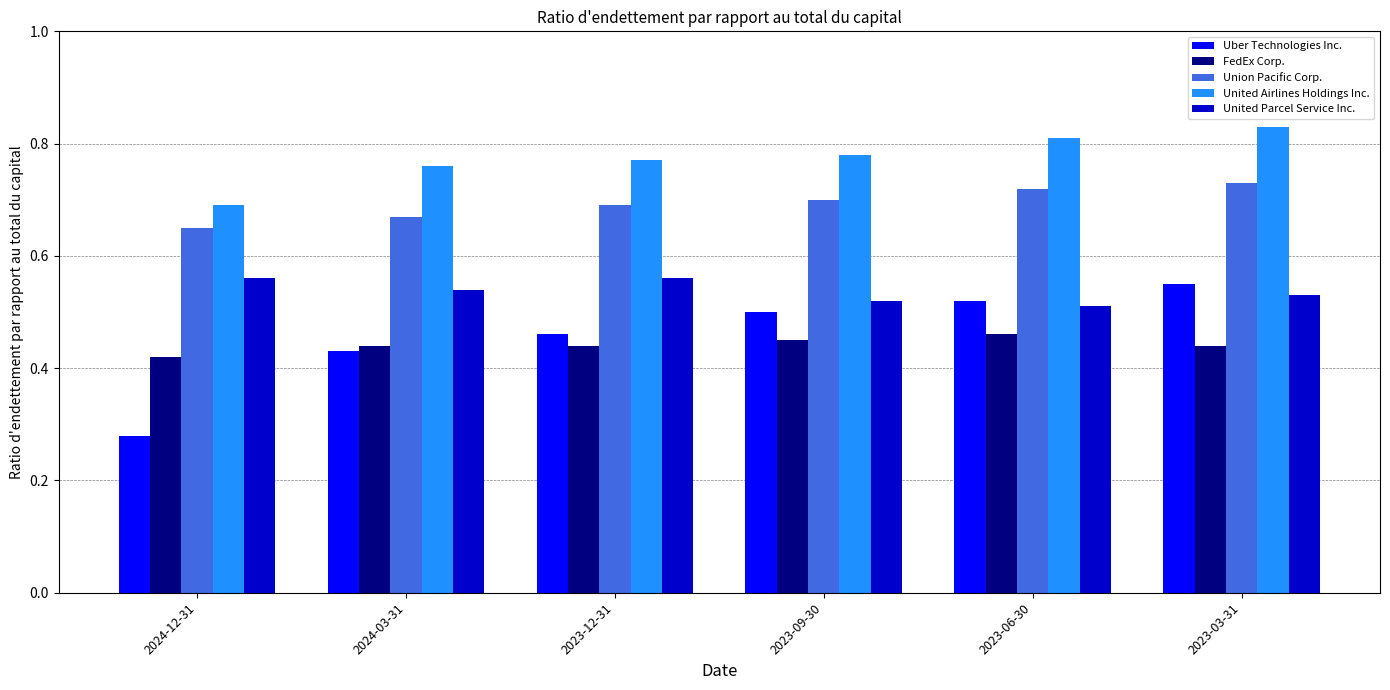

What are all the series names shown in the legend?

Uber Technologies Inc., FedEx Corp., Union Pacific Corp., United Airlines Holdings Inc., United Parcel Service Inc.